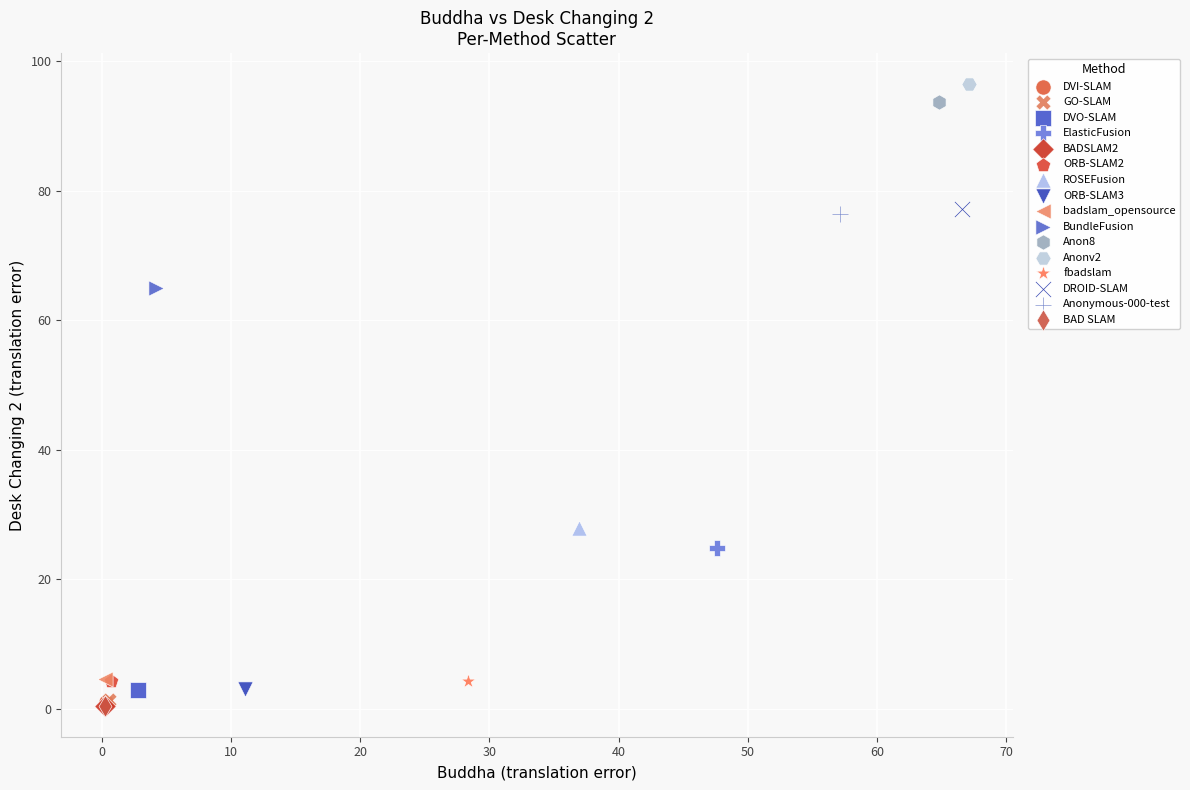

What are all the series names shown in the legend?

DVI-SLAM, GO-SLAM, DVO-SLAM, ElasticFusion, BADSLAM2, ORB-SLAM2, ROSEFusion, ORB-SLAM3, badslam_opensource, BundleFusion, Anon8, Anonv2, fbadslam, DROID-SLAM, Anonymous-000-test, BAD SLAM